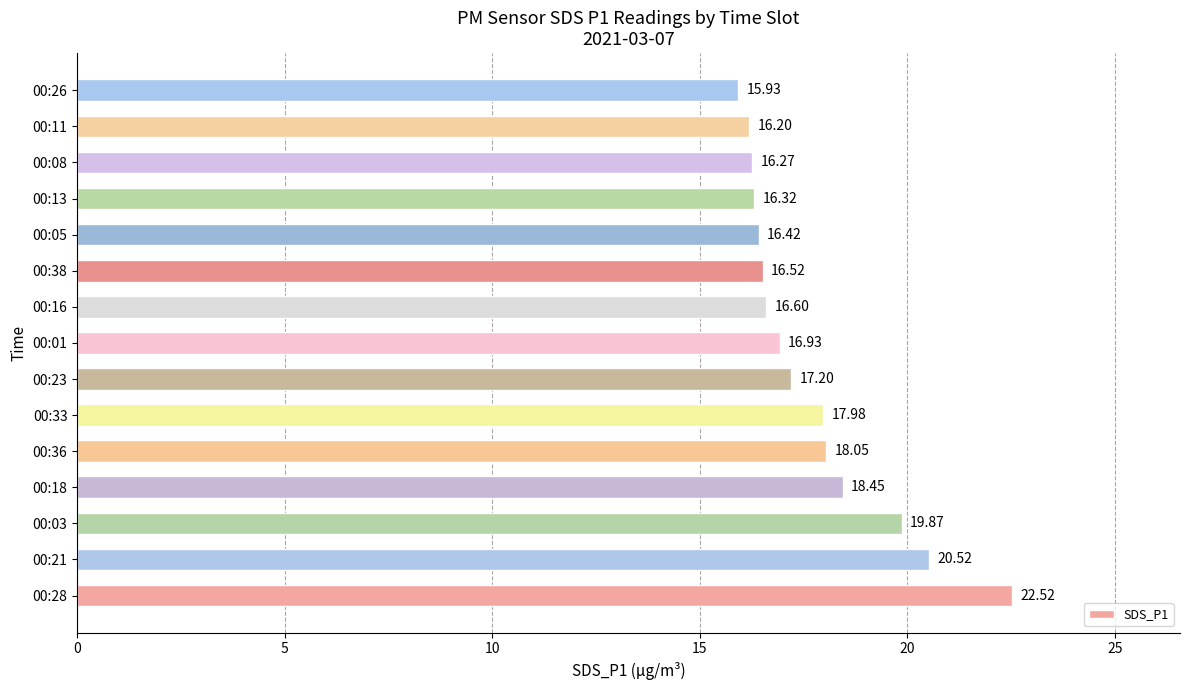

List the labels in order of value, smallest first.

00:26, 00:11, 00:08, 00:13, 00:05, 00:38, 00:16, 00:01, 00:23, 00:33, 00:36, 00:18, 00:03, 00:21, 00:28